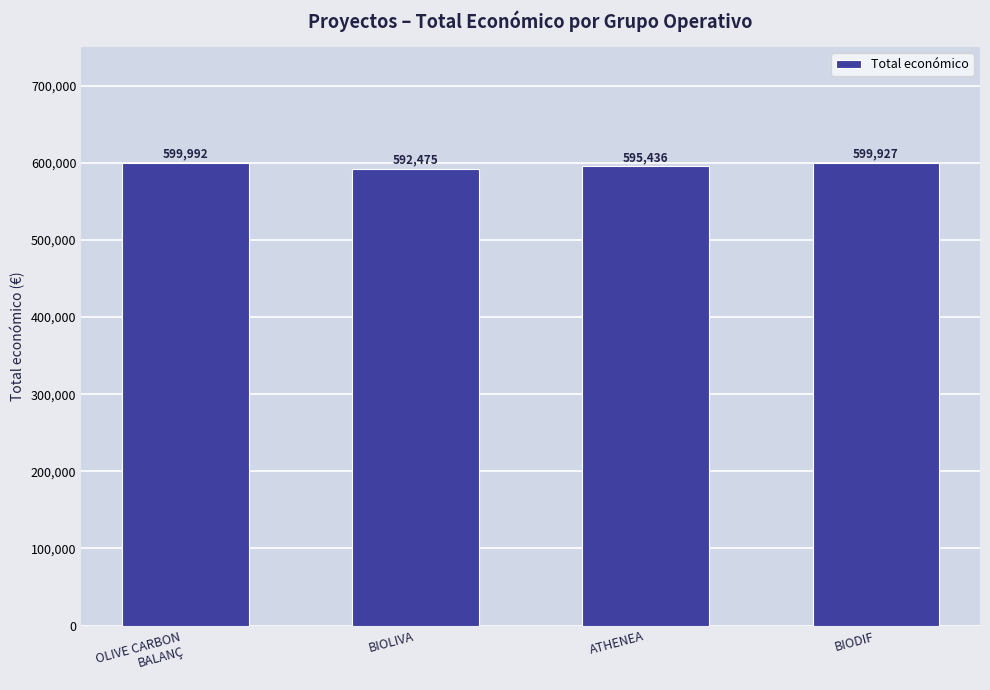

Read the value at ATHENEA, to the nearest 50.

595450